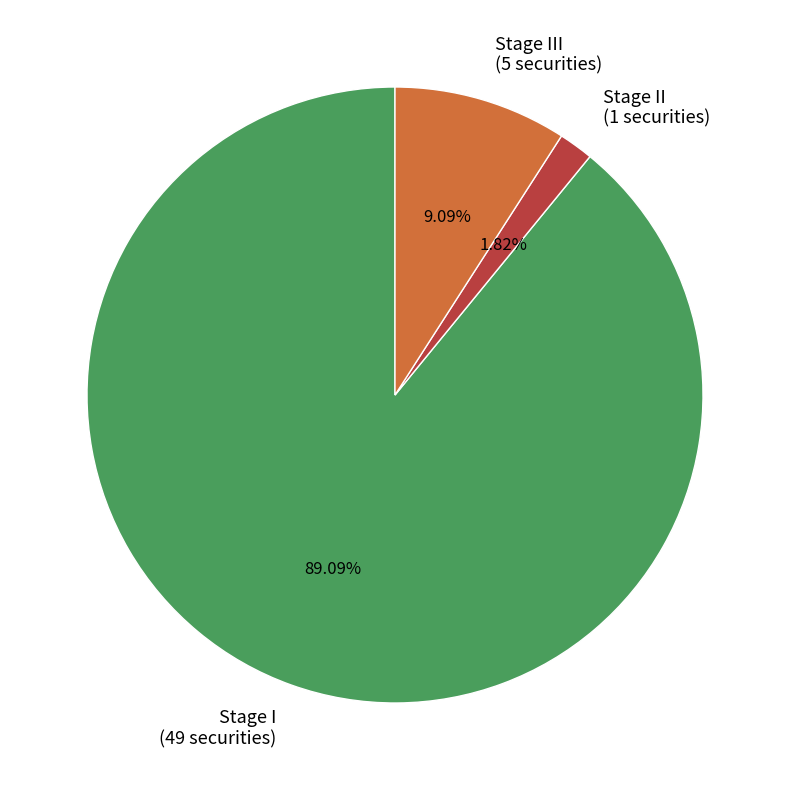

Does any single category account for the majority?

Yes